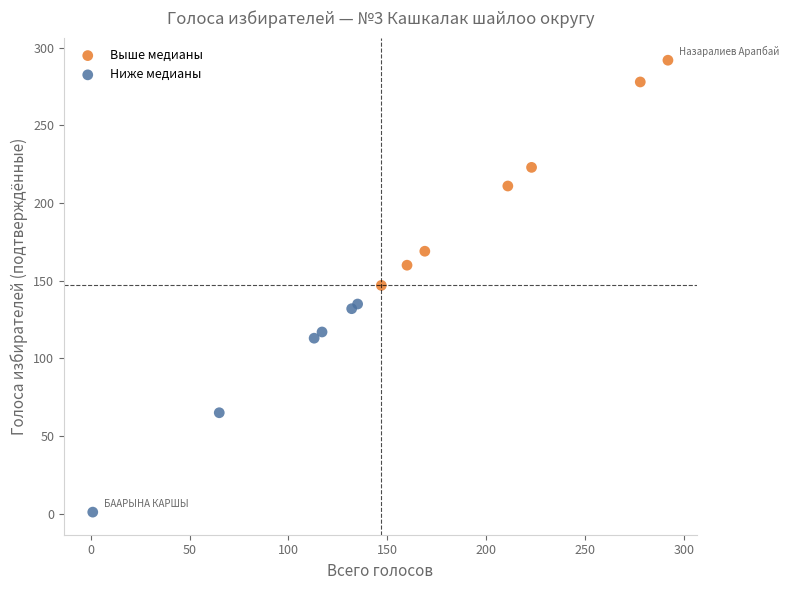

What are all the series names shown in the legend?

Выше медианы, Ниже медианы